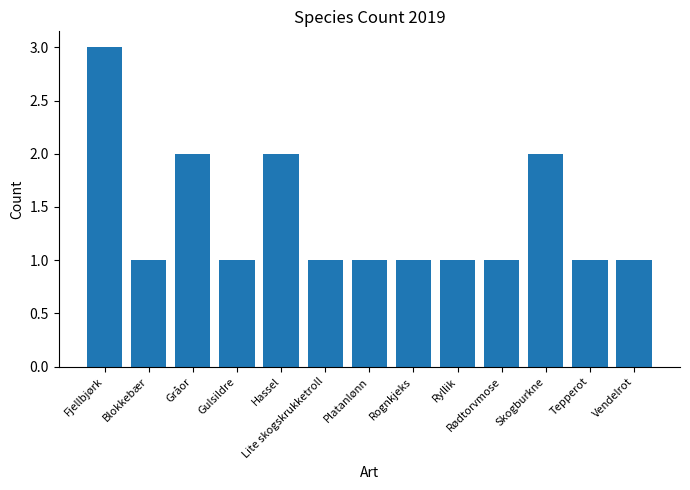

How many series are shown in this chart?

1